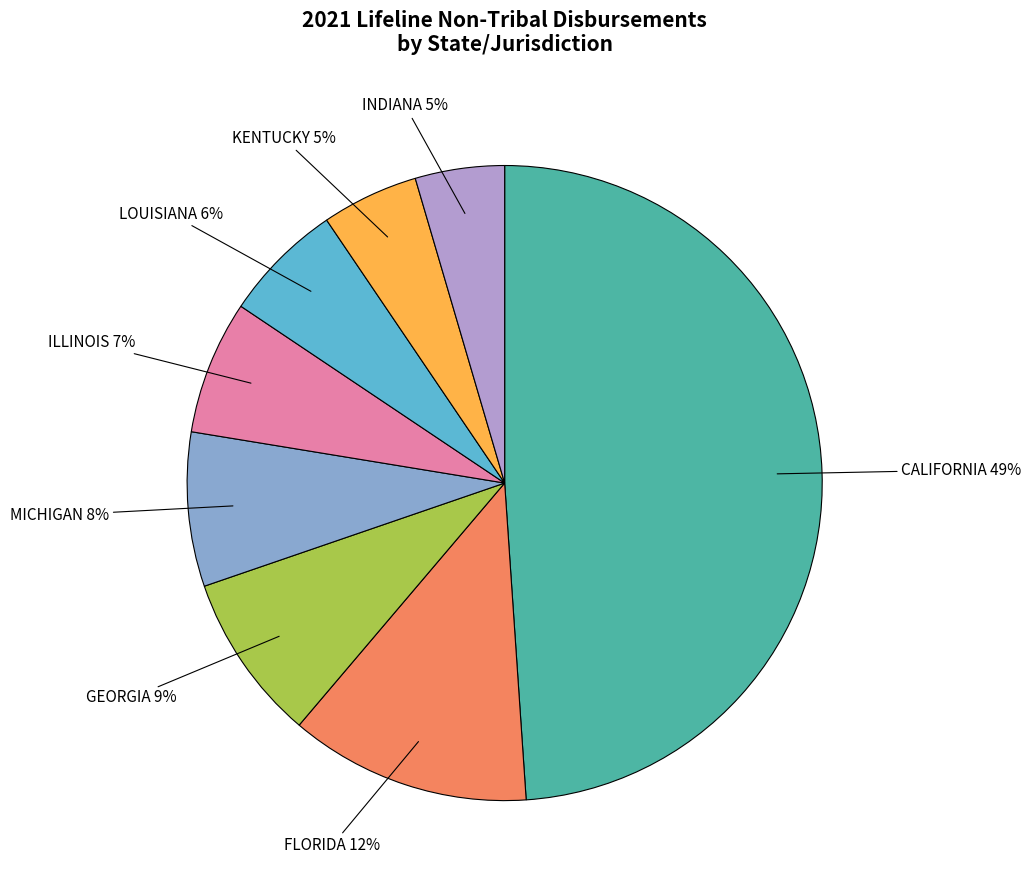

To the nearest percent, what is the average slice percentage?

12%